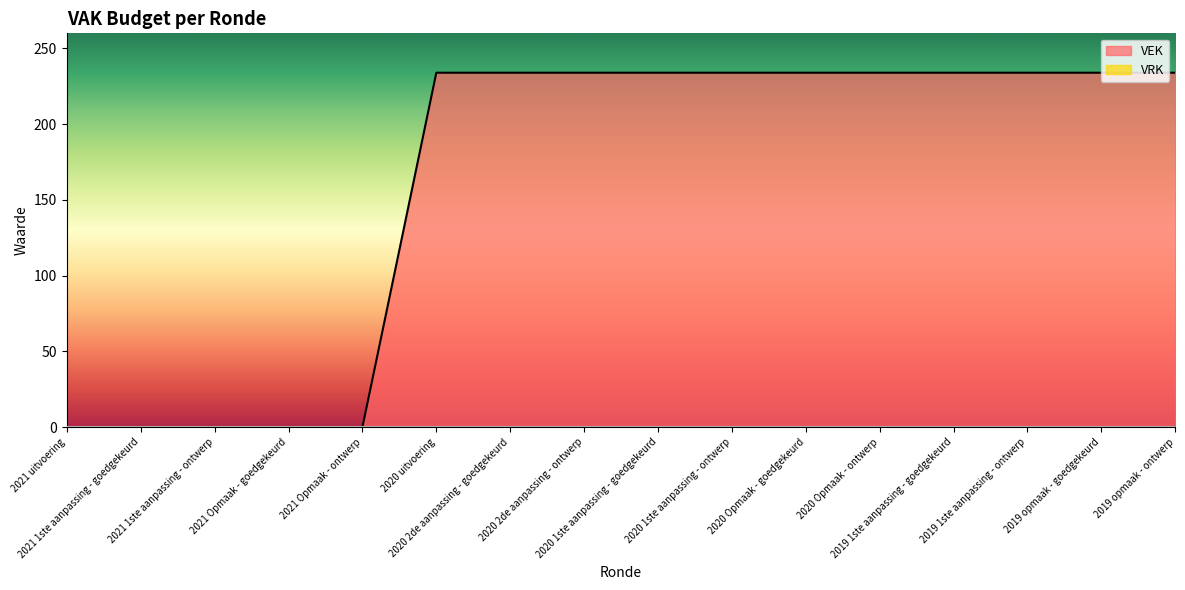

List the labels in order of value, largest first.

2020 uitvoering, 2020 2de aanpassing - goedgekeurd, 2020 2de aanpassing - ontwerp, 2020 1ste aanpassing - goedgekeurd, 2020 1ste aanpassing - ontwerp, 2020 Opmaak - goedgekeurd, 2020 Opmaak - ontwerp, 2019 1ste aanpassing - goedgekeurd, 2019 1ste aanpassing - ontwerp, 2019 opmaak - goedgekeurd, 2019 opmaak - ontwerp, 2021 uitvoering, 2021 1ste aanpassing - goedgekeurd, 2021 1ste aanpassing - ontwerp, 2021 Opmaak - goedgekeurd, 2021 Opmaak - ontwerp